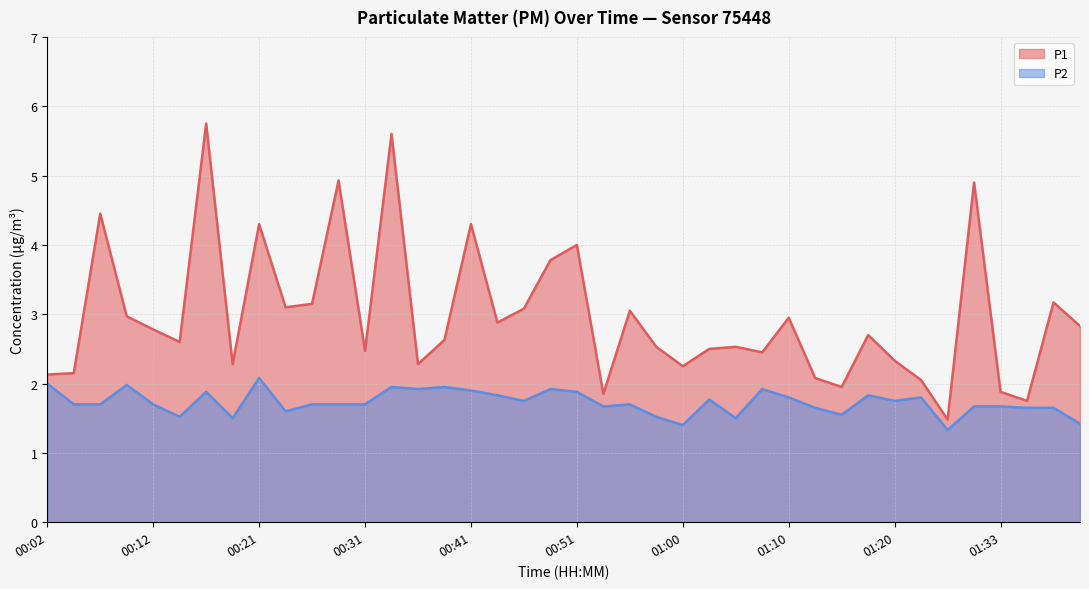

Reading left to right, list all the values displayed in this chart.

P1: 2.1	2.1	4.5	3.0	2.8	2.6	5.8	2.3	4.3	3.1	3.1	4.9	2.5	5.6	2.3	2.6	4.3	2.9	3.1	3.8	4.0	1.9	3.0	2.5	2.2	2.5	2.5	2.5	3.0	2.1	1.9	2.7	2.3	2.0	1.5	4.9	1.9	1.8	3.2	2.8
P2: 2.0	1.7	1.7	2.0	1.7	1.5	1.9	1.5	2.1	1.6	1.7	1.7	1.7	1.9	1.9	1.9	1.9	1.8	1.8	1.9	1.9	1.7	1.7	1.5	1.4	1.8	1.5	1.9	1.8	1.6	1.6	1.8	1.8	1.8	1.3	1.7	1.7	1.6	1.6	1.4